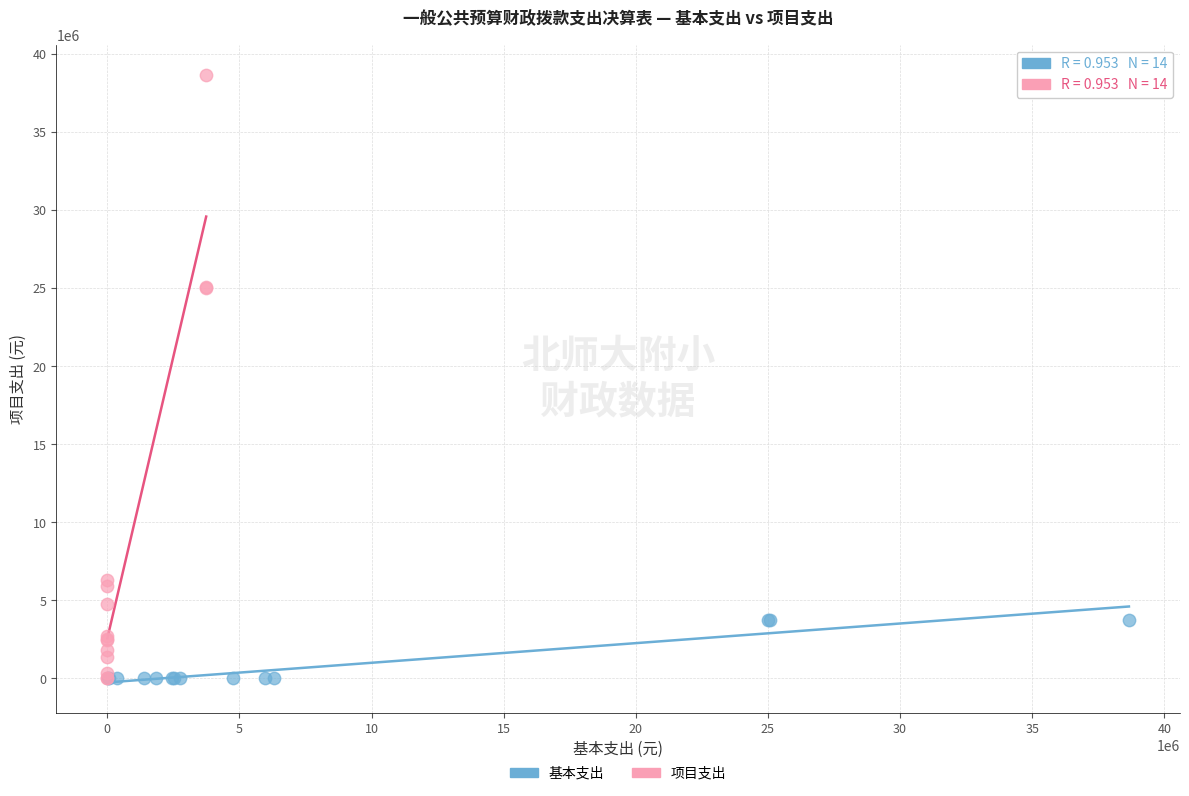

Which series has the widest spread of Y values?

项目支出